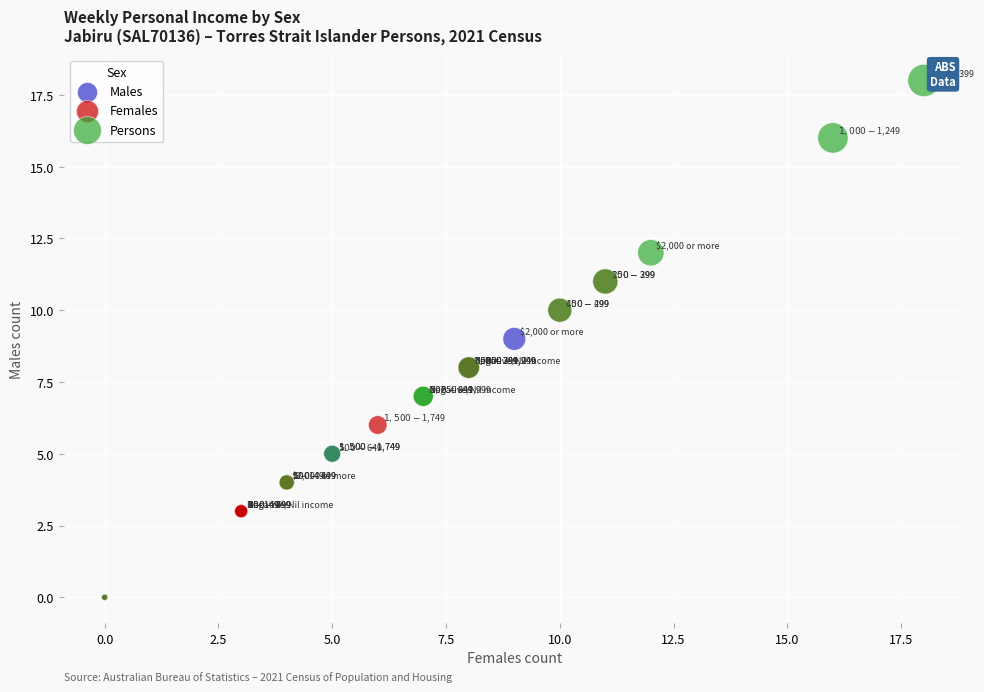

What are all the series names shown in the legend?

Males, Females, Persons